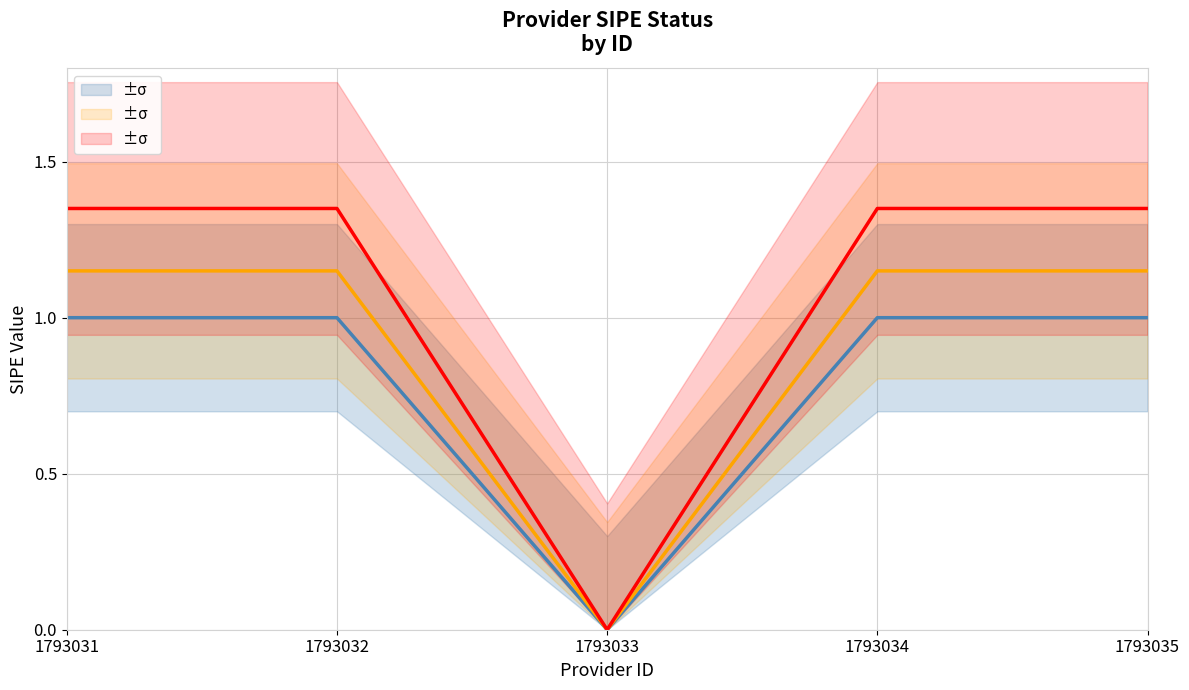

Reading left to right, what are all the values shown in this chart?

_sipe: 1793031=1.0	1793032=1.0	1793033=0.0	1793034=1.0	1793035=1.0
_sipe_upper: 1793031=1.1	1793032=1.1	1793033=0.0	1793034=1.1	1793035=1.1
_sipe_lower: 1793031=1.4	1793032=1.4	1793033=0.0	1793034=1.4	1793035=1.4